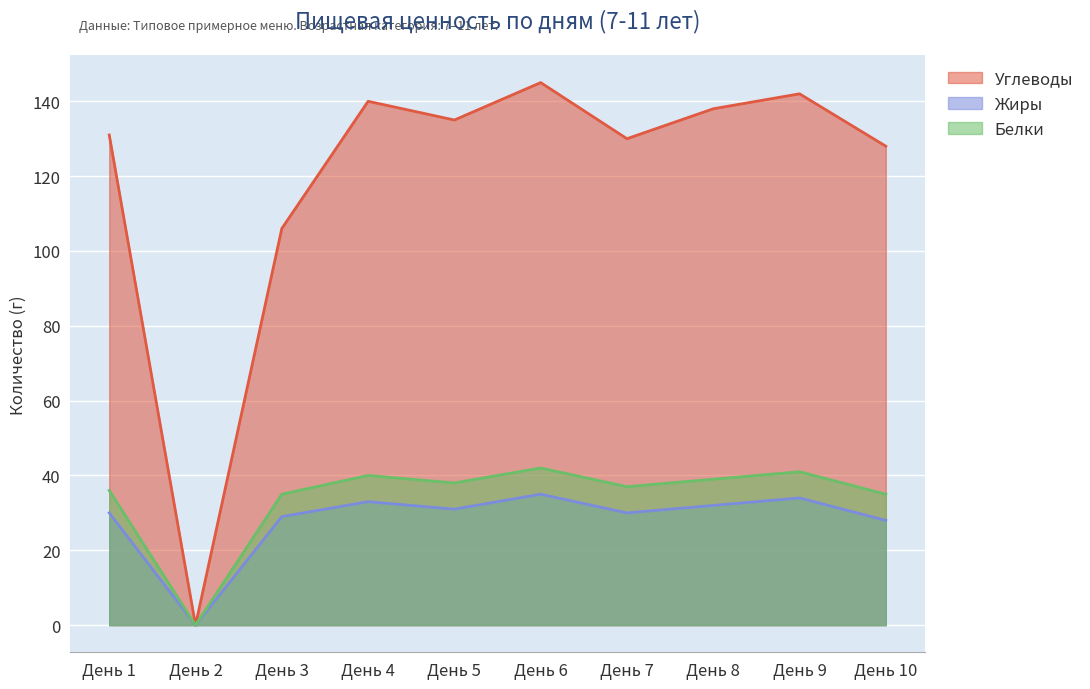

What are all the series names shown in the legend?

Углеводы, Жиры, Белки